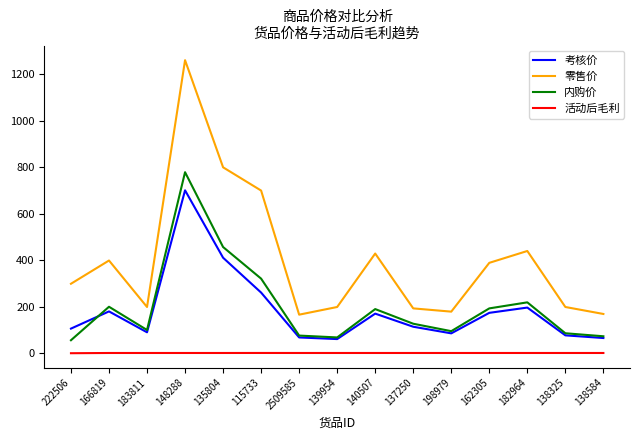

Where do 考核价 and 内购价 first cross each other?

222506 and 166819